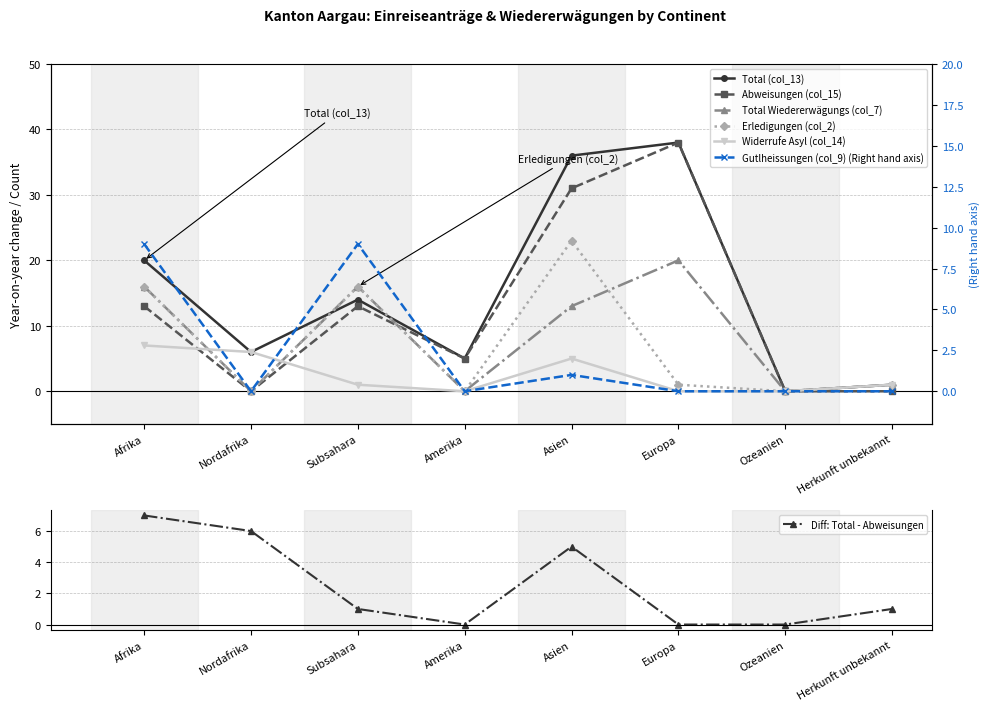

Which series has the largest total across all categories?

Total (col_13)